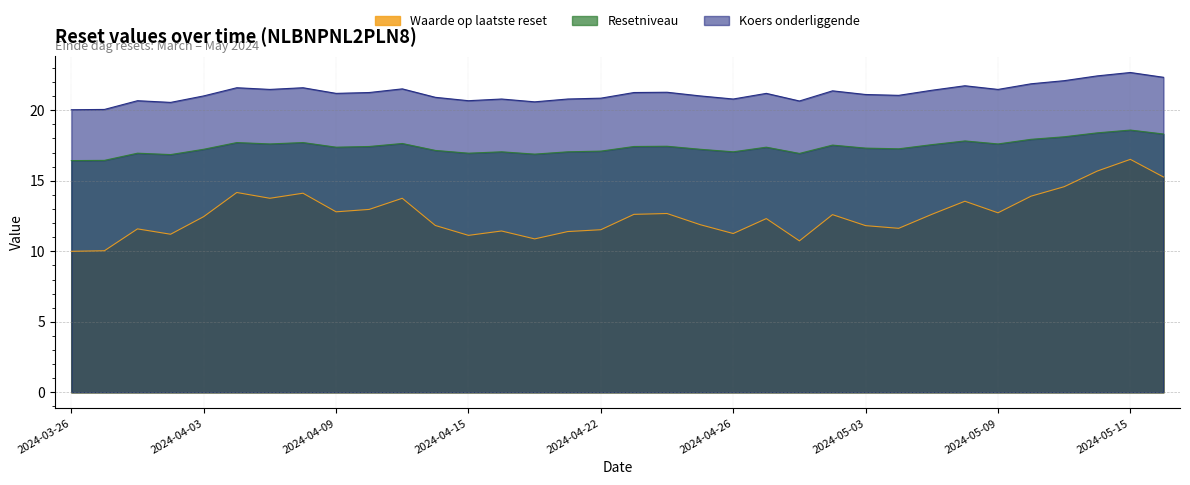

Rank the series by their average value, from highest to lowest.

Koers onderliggende, Resetniveau, Waarde op laatste reset